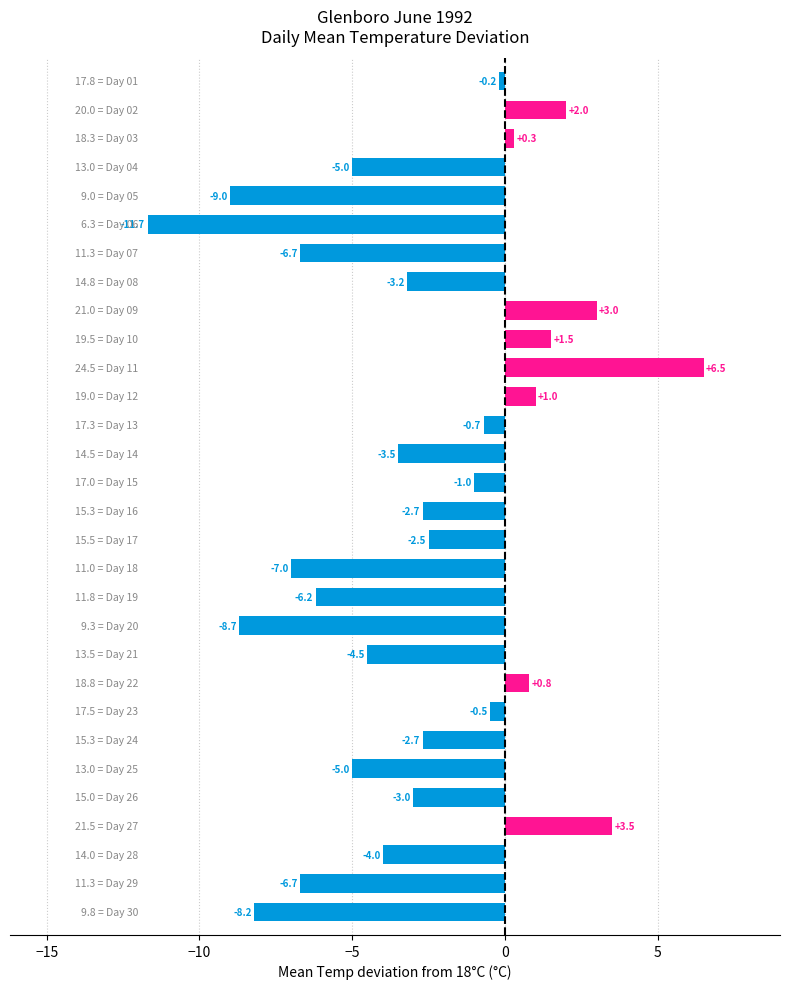

How many data points does each series have?

30